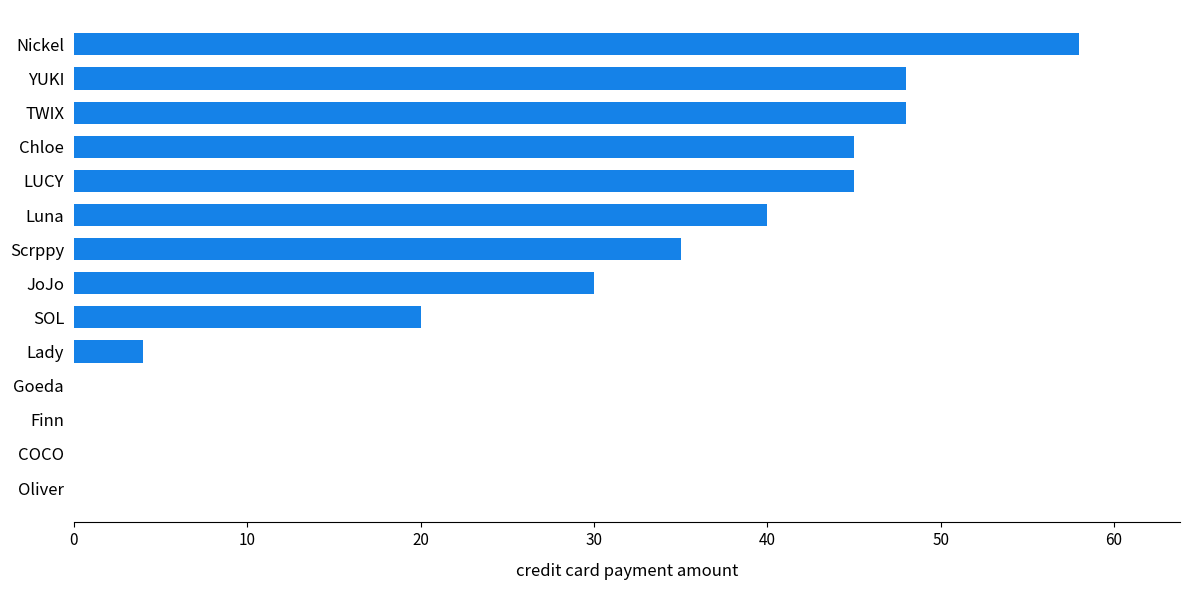

The chart shows a value of 0 at COCO. True or false?

True